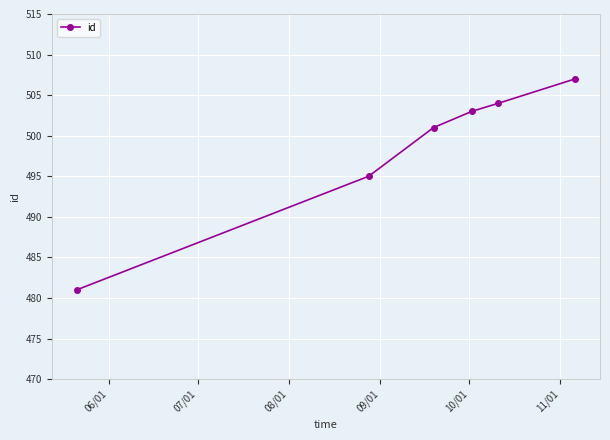

What is the maximum value shown in the chart?

507